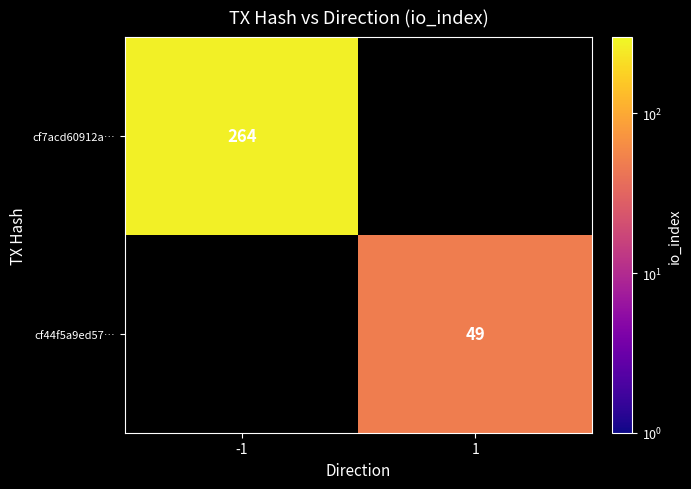

True or false: cf44f5a9ed57… has a value of 77.5 at 1.

False